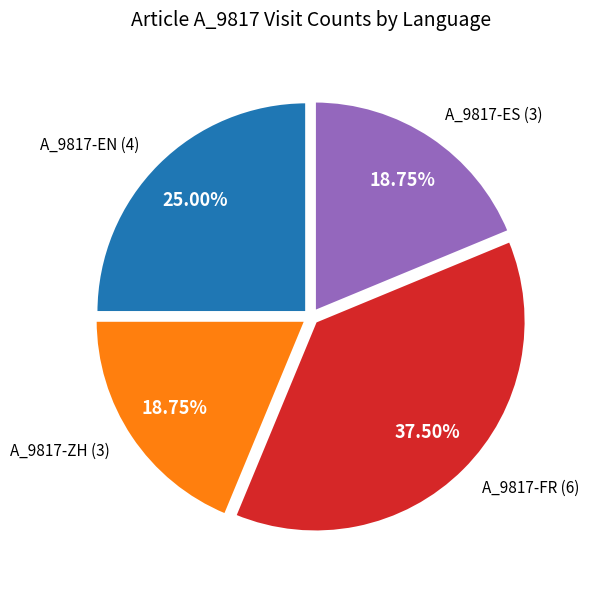

Do A_9817-ZH and A_9817-EN together represent more than half of the pie?

No